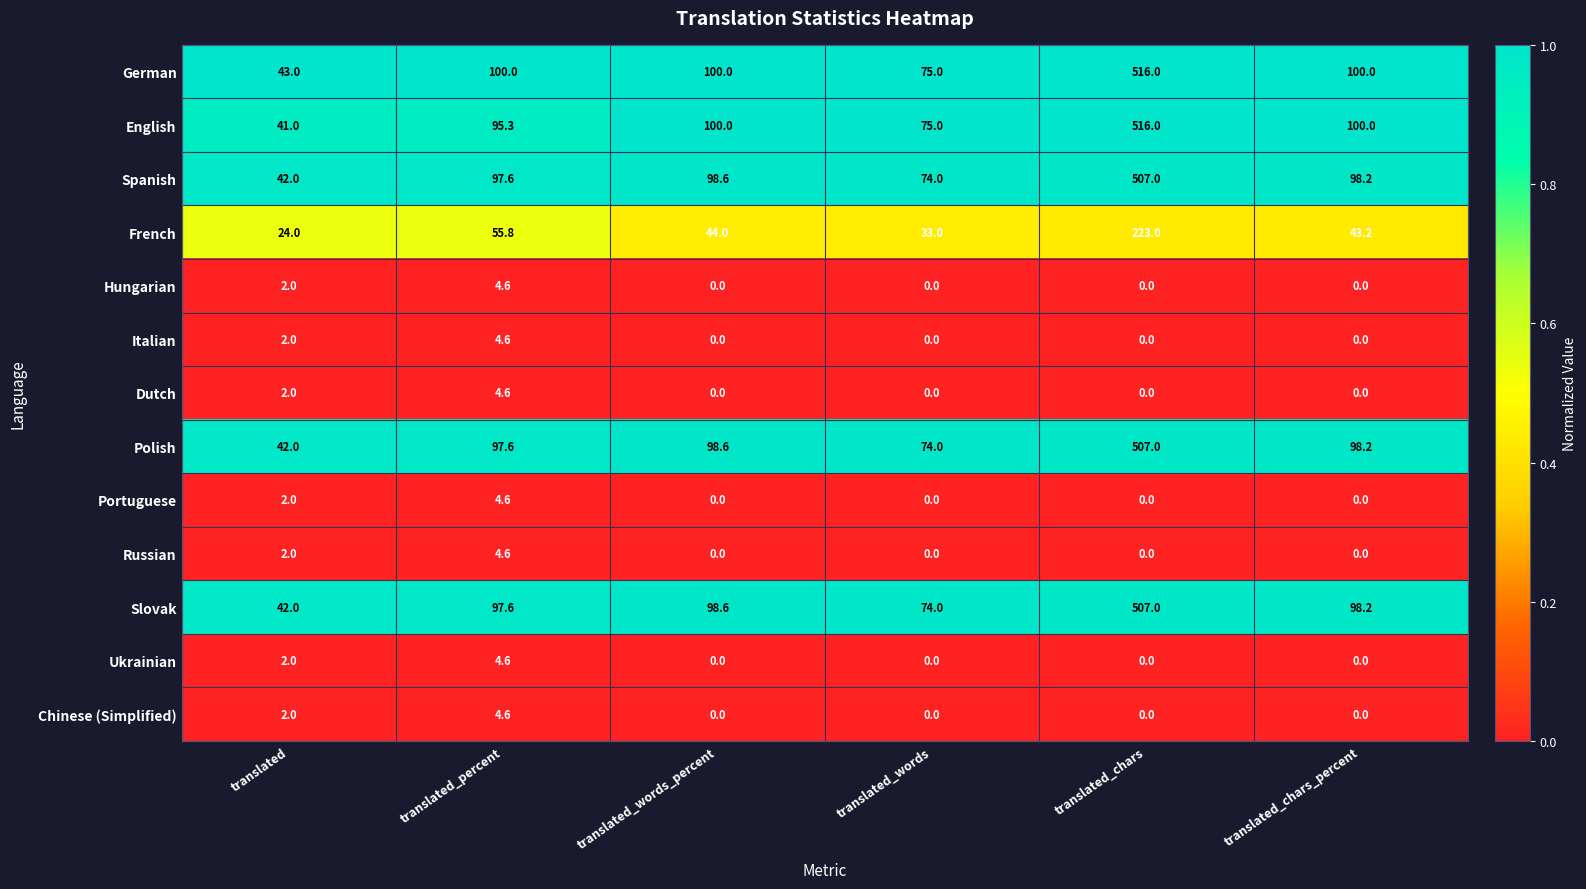

What is the maximum value for Portuguese?

4.6